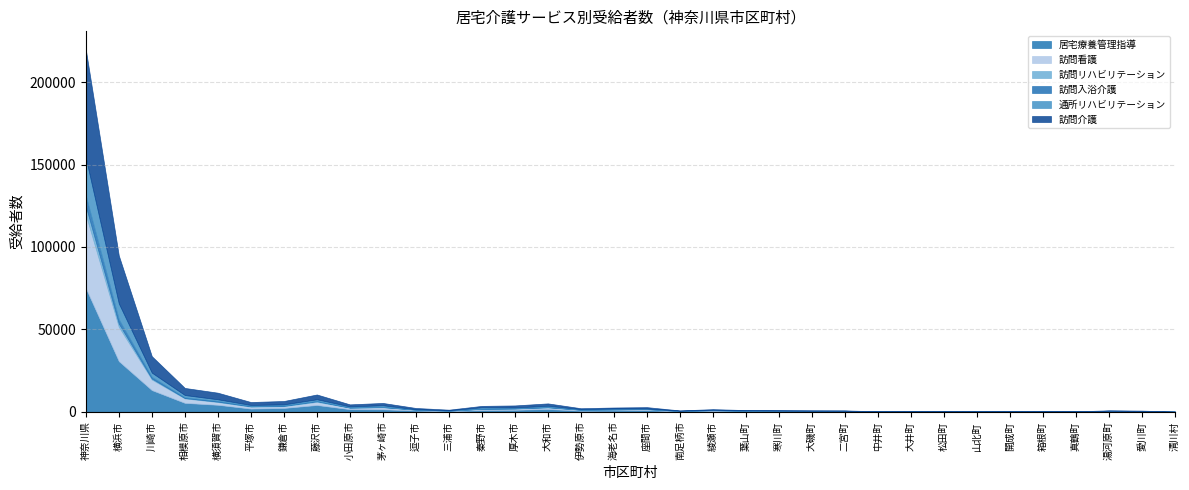

True or false: 訪問入浴介護 and 訪問介護 intersect in this chart.

False